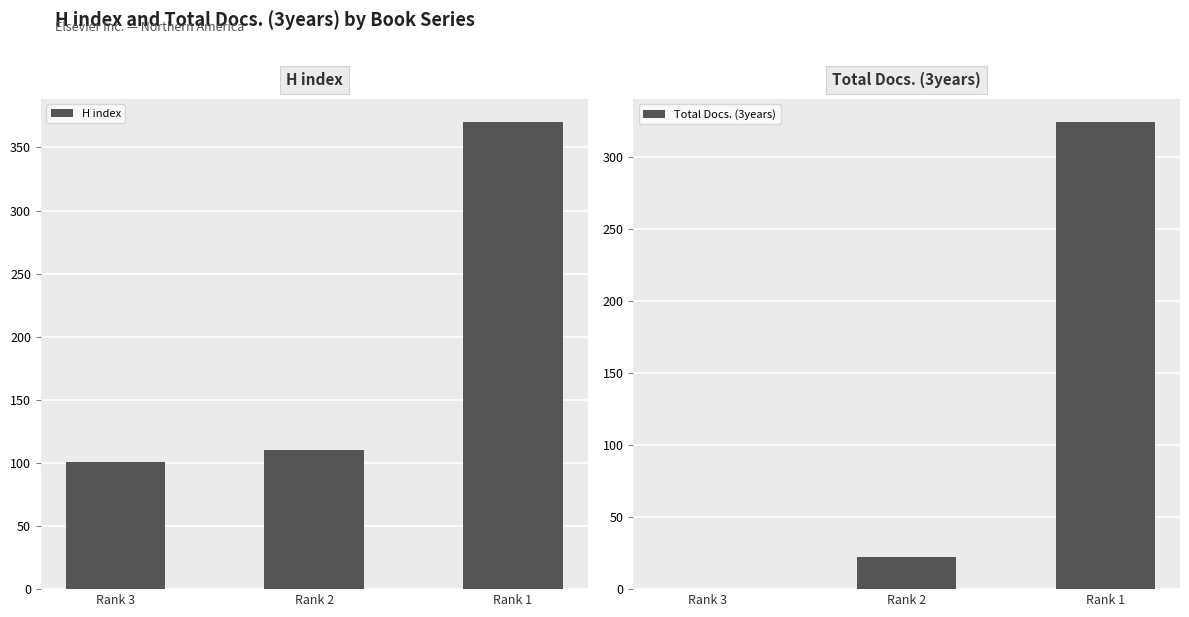

Which category has the highest value in the H index series?

Rank 1